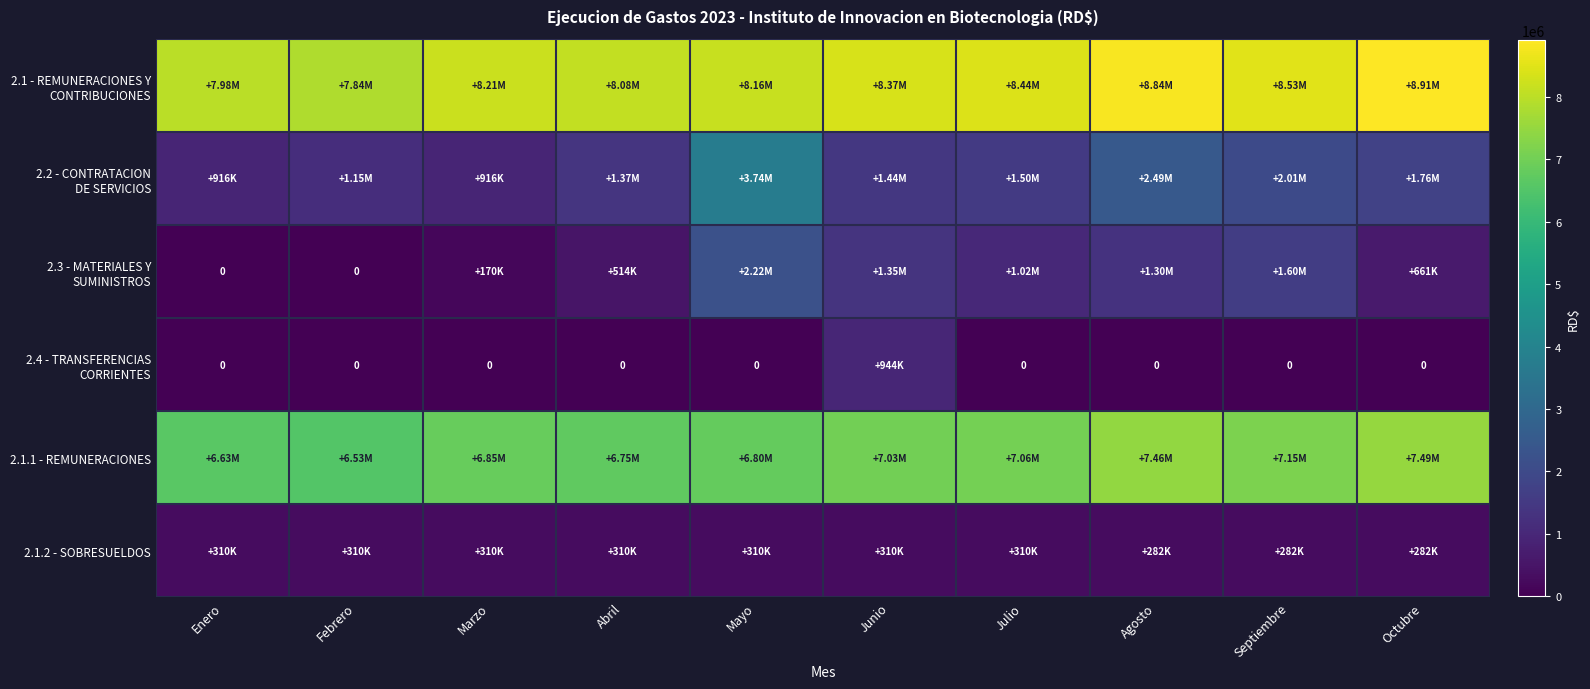

Is it true that 2.1.2 - SOBRESUELDOS equals 310000.0 at Abril?

True